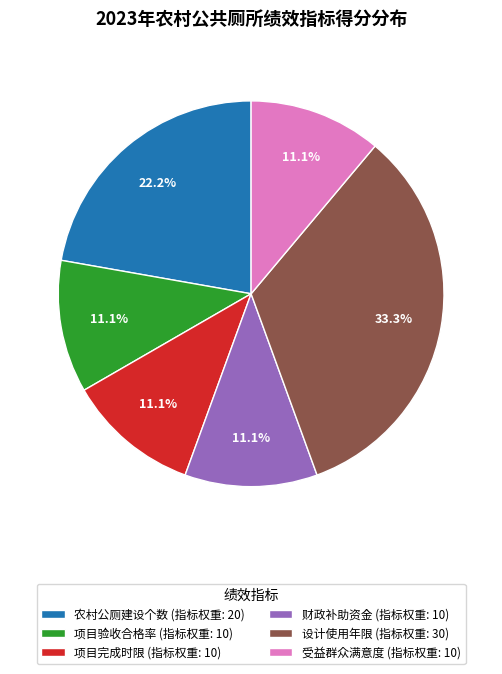

Which slice is the largest?

设计使用年限